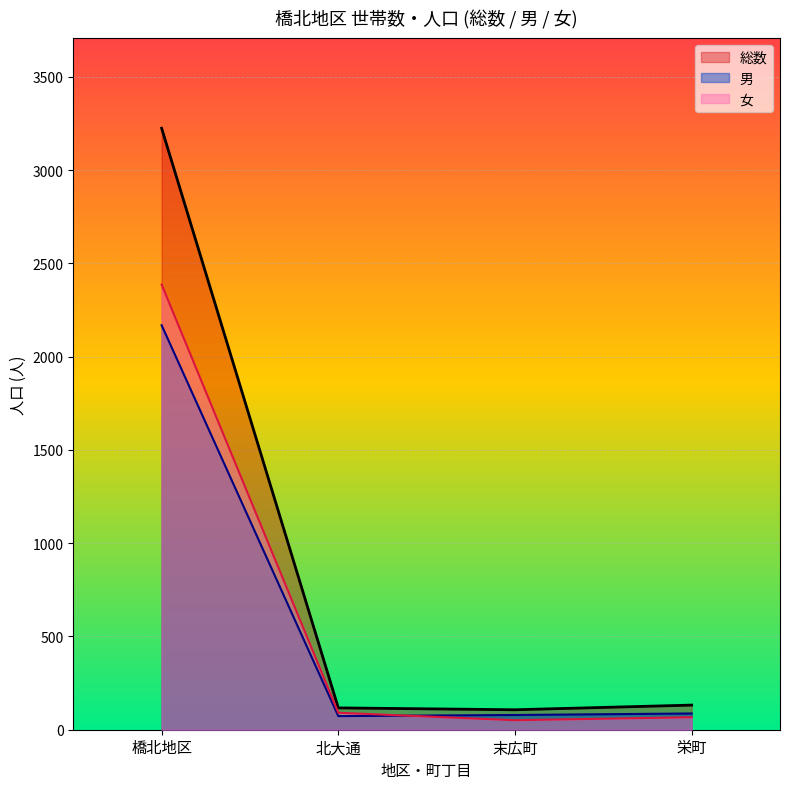

What is the spread (max minus min) of values at 栄町?

65